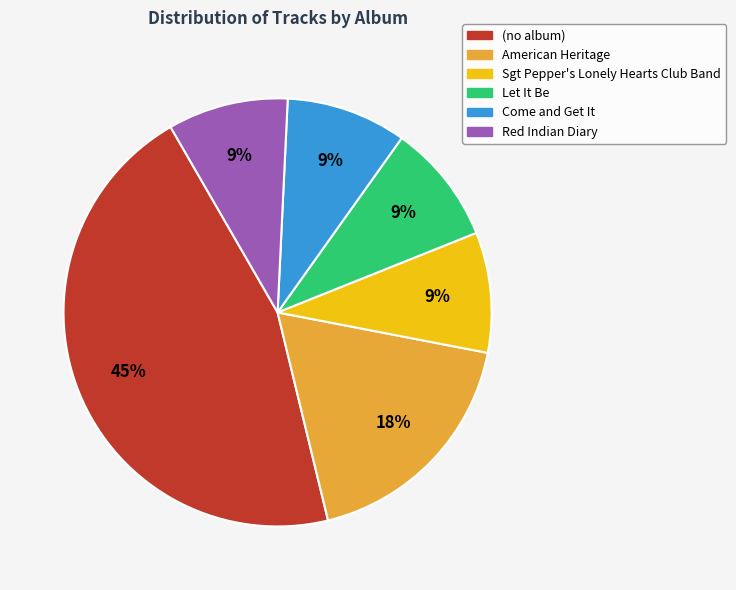

To the nearest percent, what portion does Let It Be represent?

9%